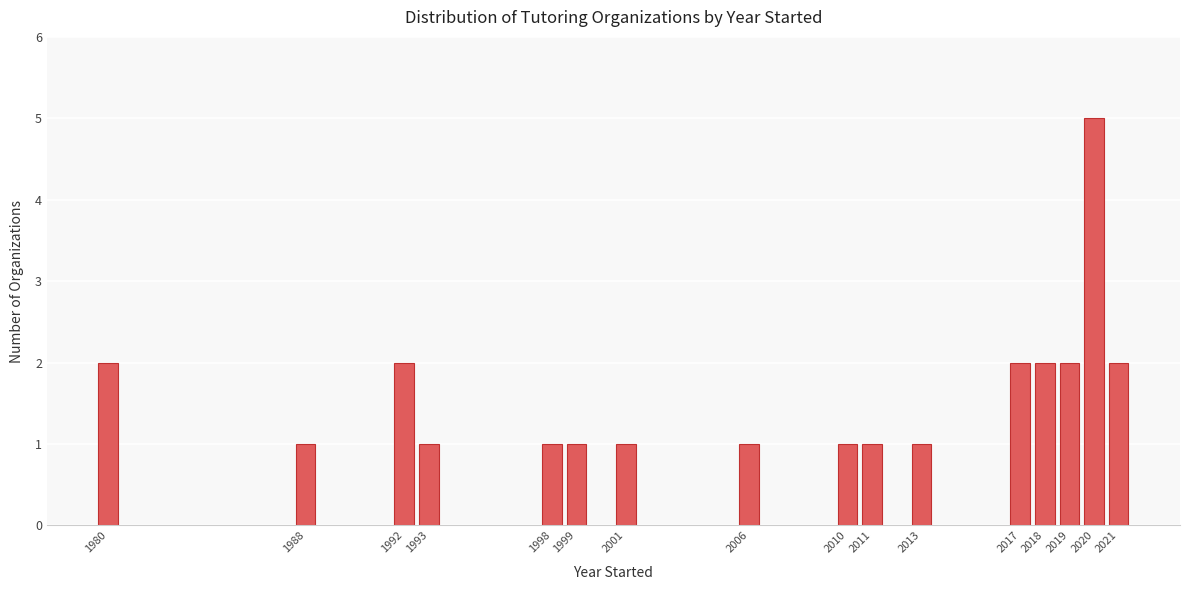

Reading left to right, list all the values displayed in this chart.

2	1	2	1	1	1	1	1	1	1	1	2	2	2	5	2